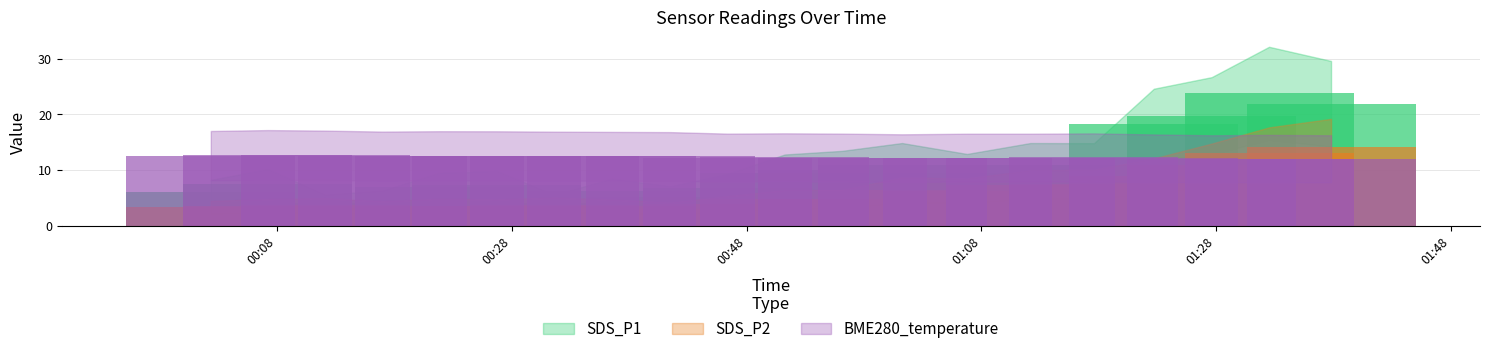

At how many categories does at least one series exceed 23?

1